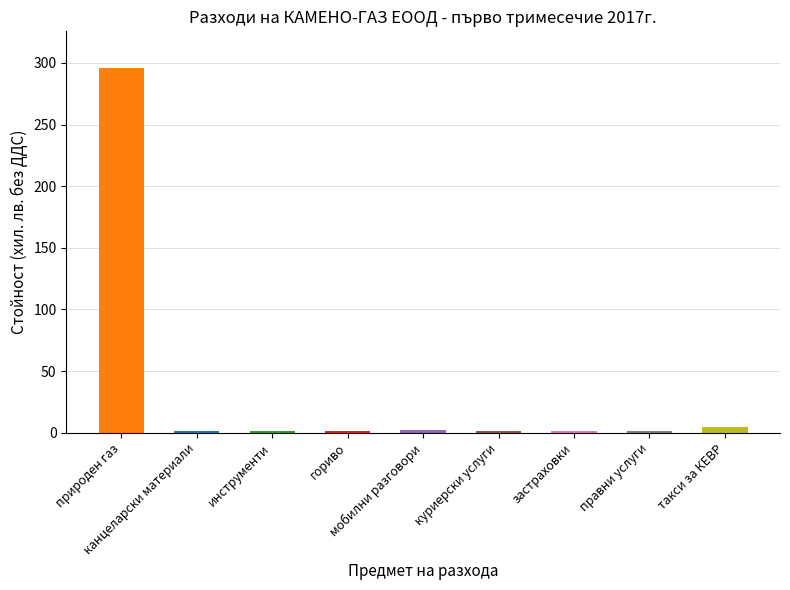

Which has a higher value, такси за КЕВР or куриерски услуги?

такси за КЕВР